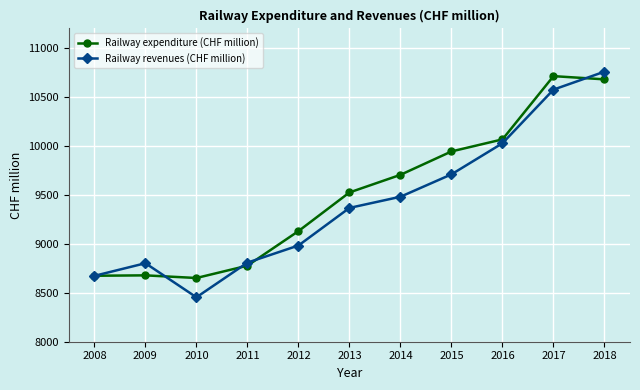

After their last crossing, which series has the higher values: Railway revenues (CHF million) or Railway expenditure (CHF million)?

Railway revenues (CHF million)